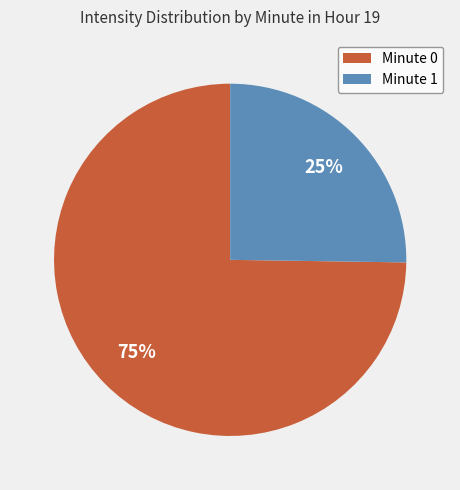

Is there any slice that represents more than half of the pie?

Yes